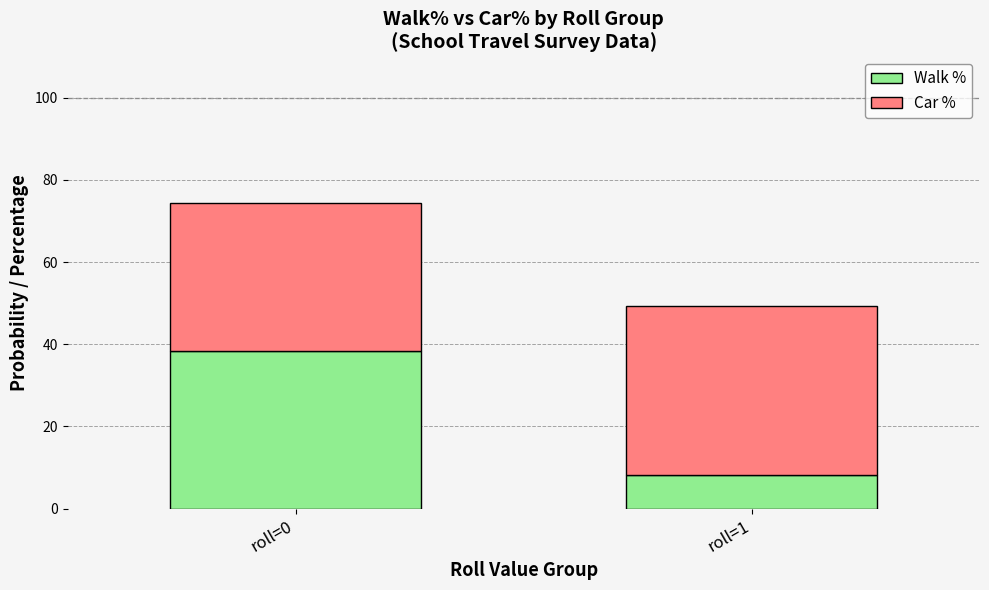

Are the bars horizontal?

No